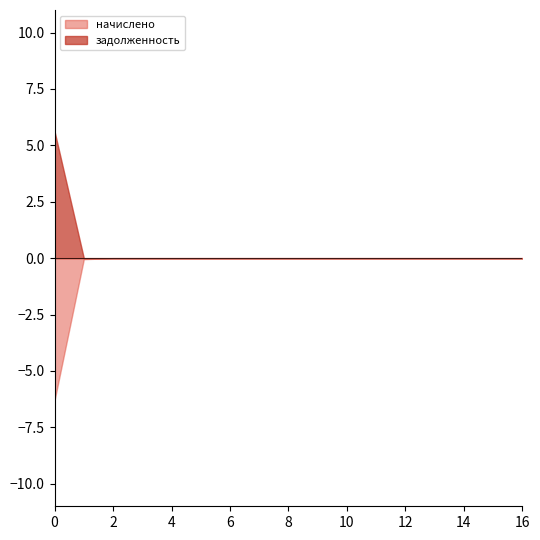

Rank the series by their maximum value, from lowest to highest.

начислено, задолженность